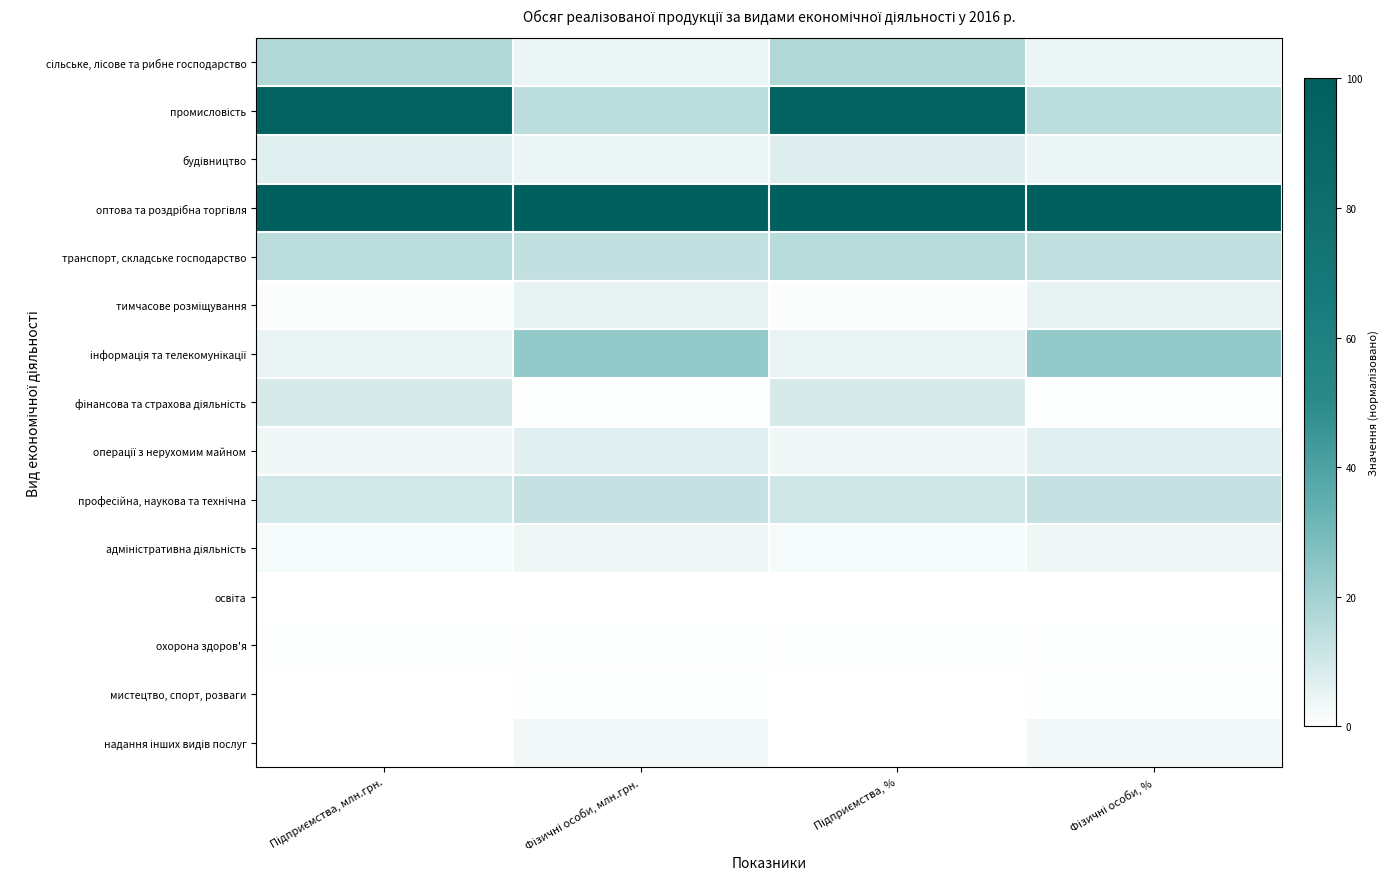

What is the spread (max minus min) of values at Підприємства, млн.грн.?

100.0